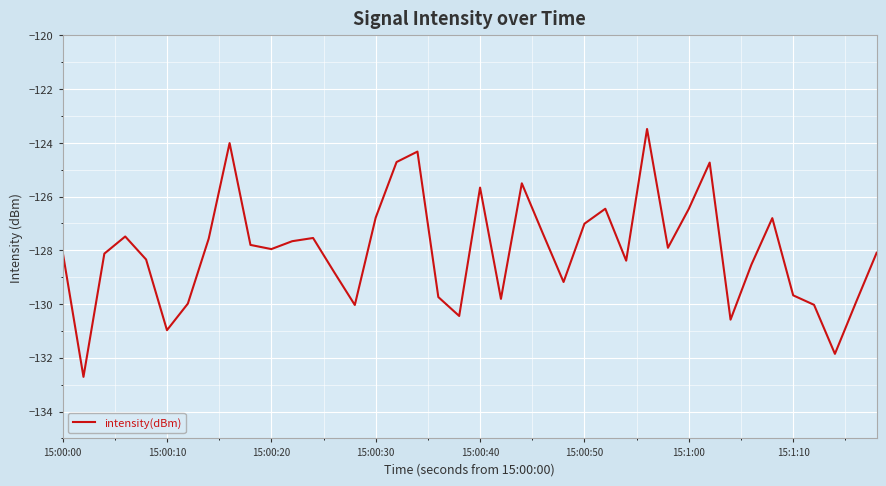

What is the difference between the maximum and minimum values?

9.2